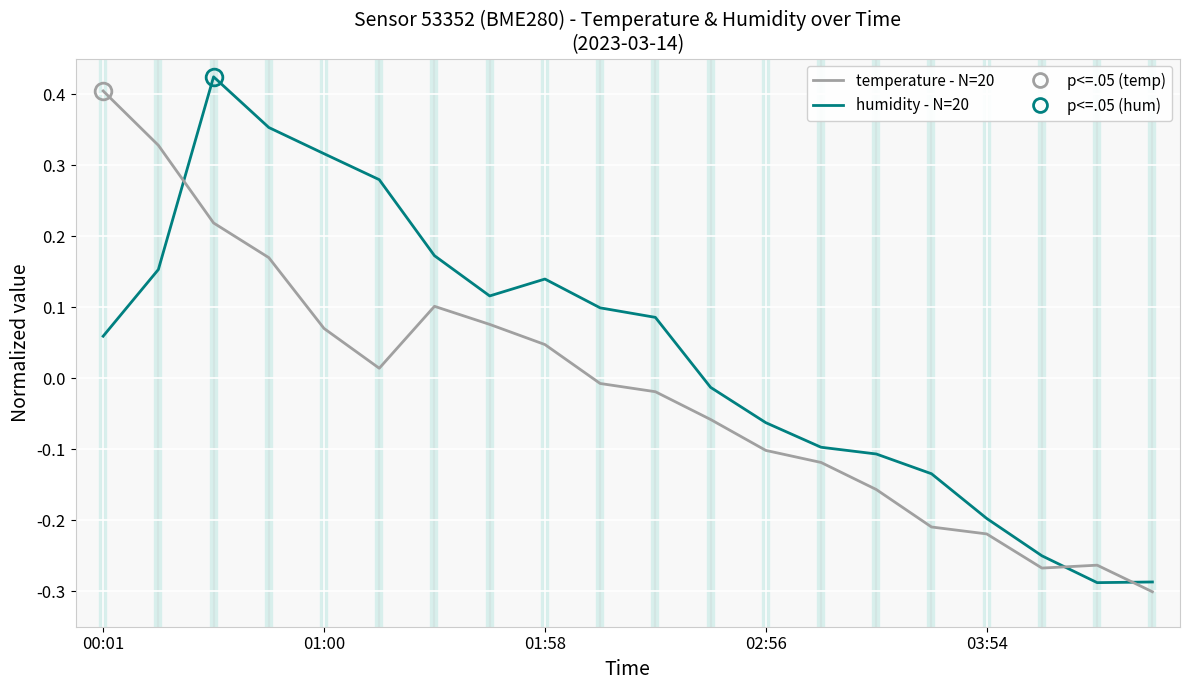

True or false: humidity - N=20 and temperature - N=20 cross at least once.

True